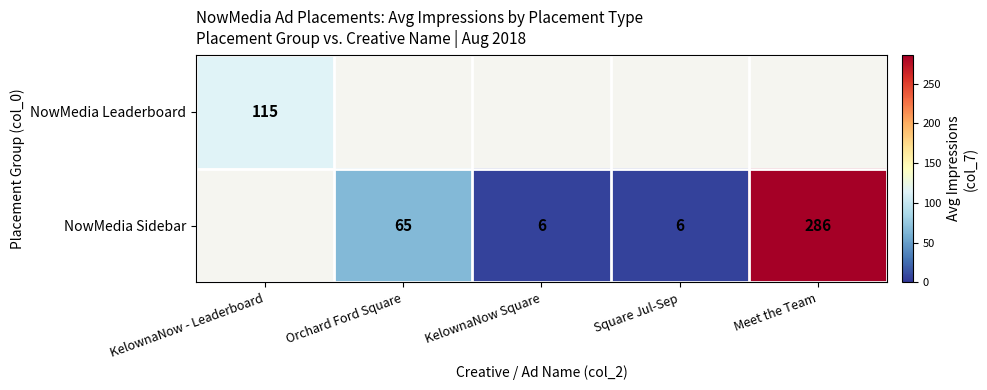

Is it true that NowMedia Sidebar equals 464 at Meet the Team?

False